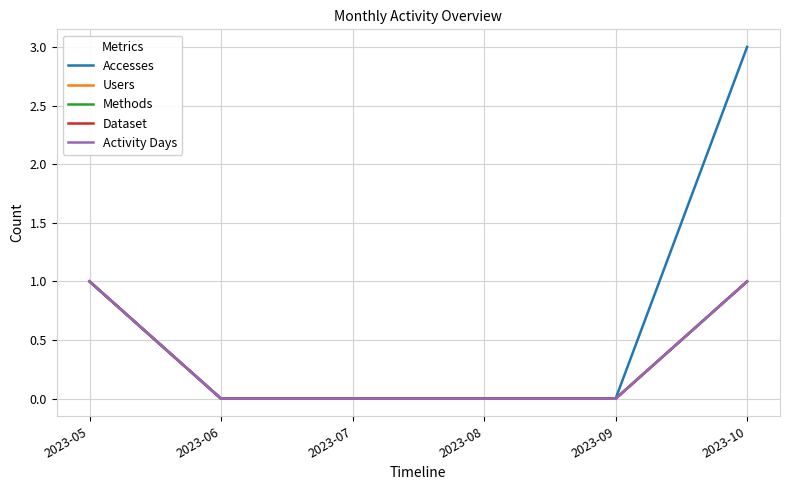

Reading left to right, list all the values displayed in this chart.

Accesses: 1	0	0	0	0	3
Users: 1	0	0	0	0	1
Methods: 1	0	0	0	0	1
Dataset: 1	0	0	0	0	1
Activity Days: 1	0	0	0	0	1